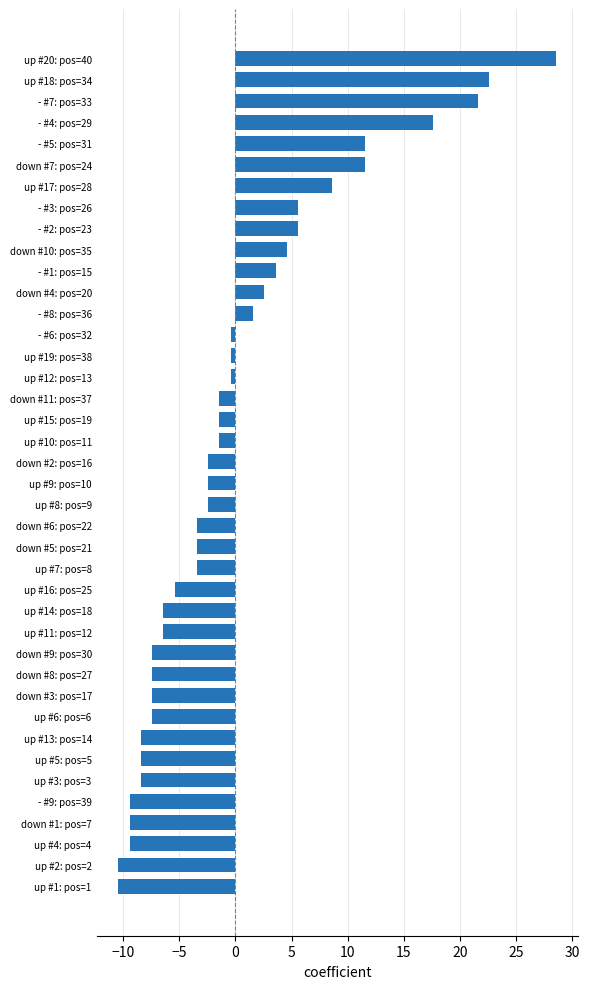

What is the minimum value shown in the chart?

-10.4